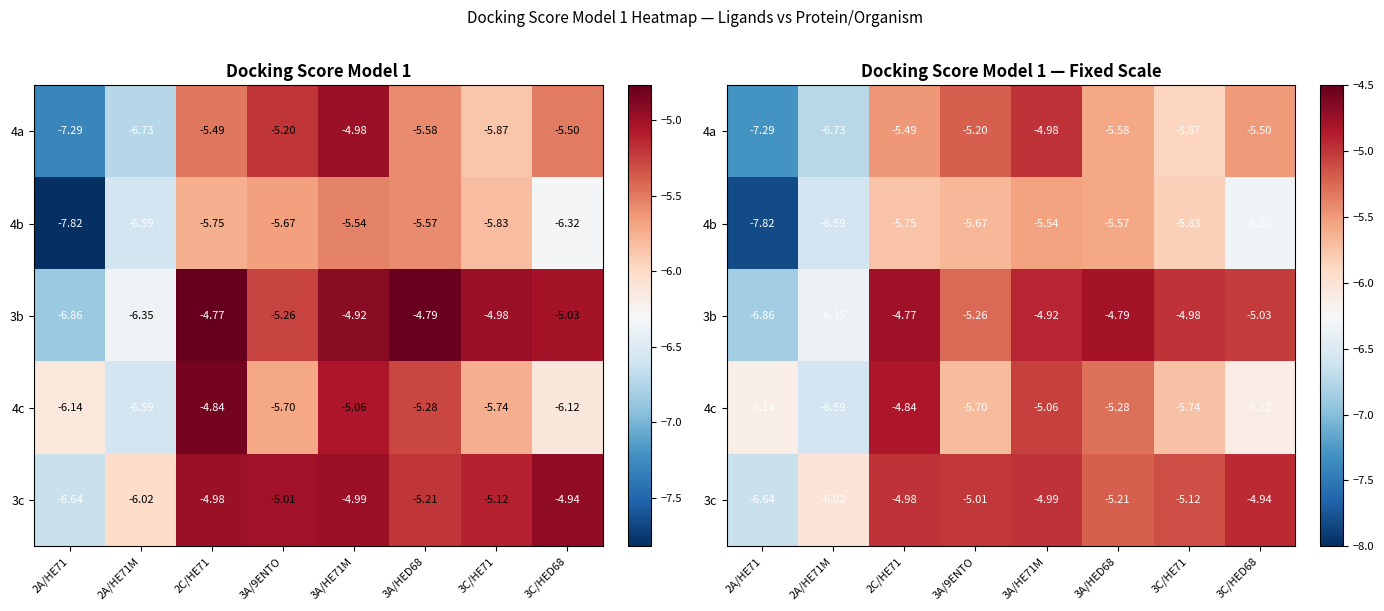

What is the sum of all 4c values?

-45.5